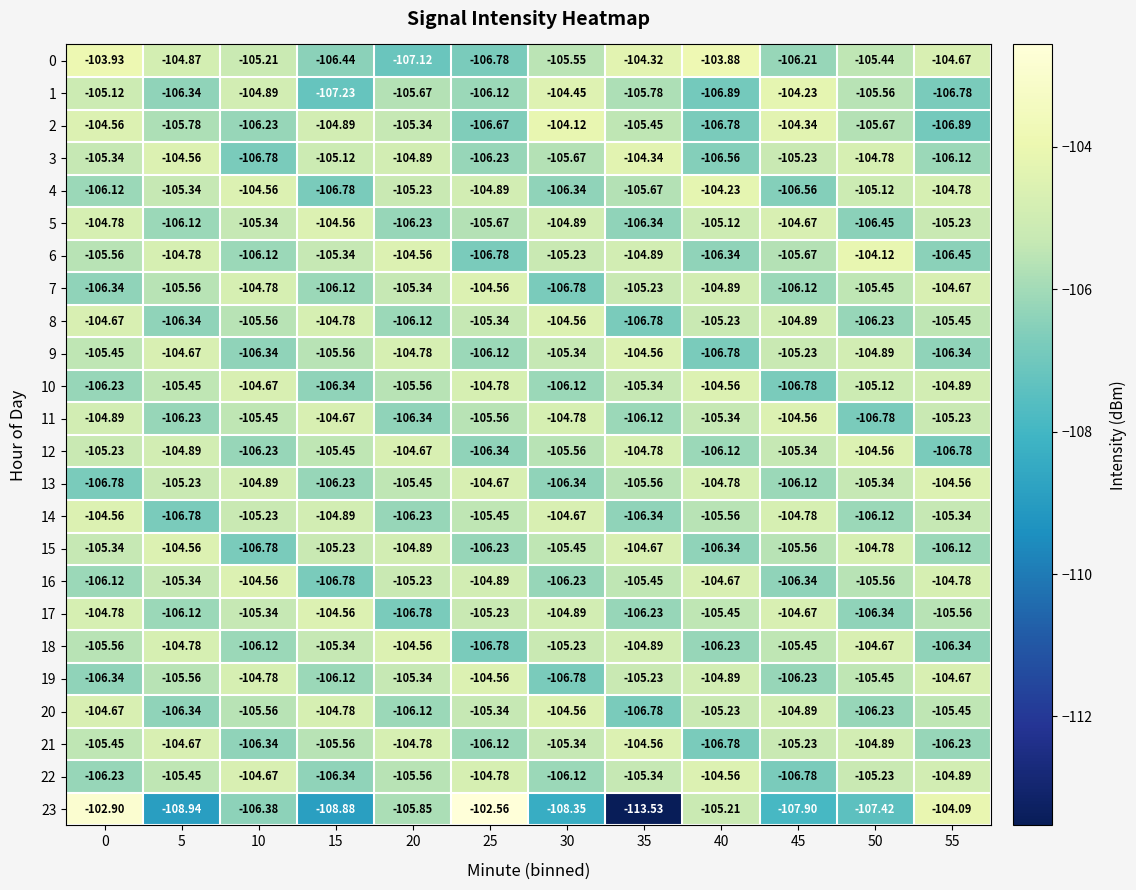

How many series are shown in this chart?

24